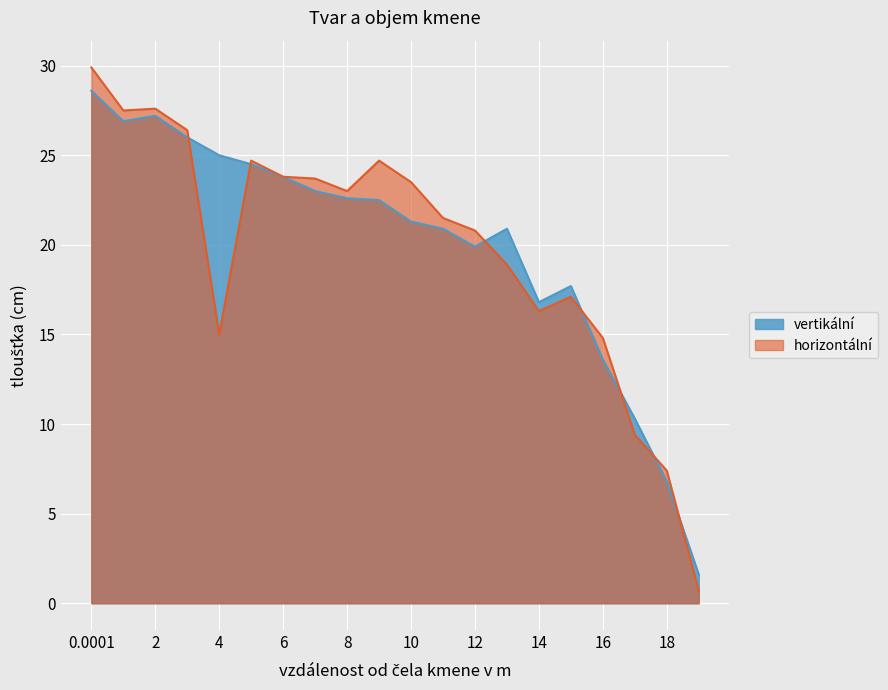

After their last crossing, which series has the higher values: vertikální or horizontální?

vertikální